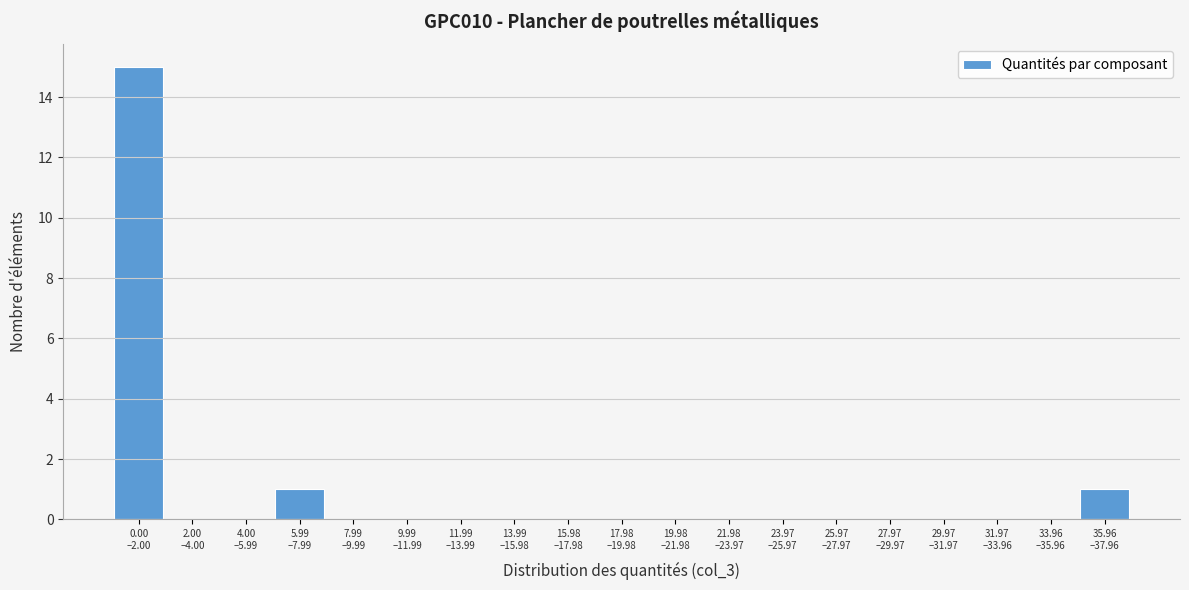

What is the maximum value shown in the chart?

15